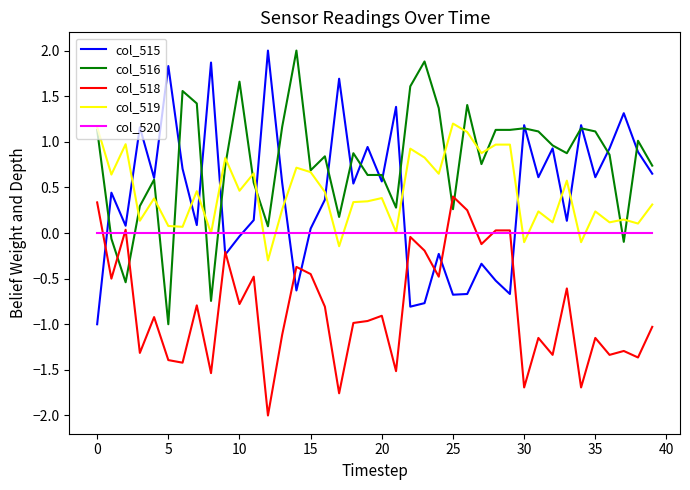

What is the greatest value displayed?

2.0